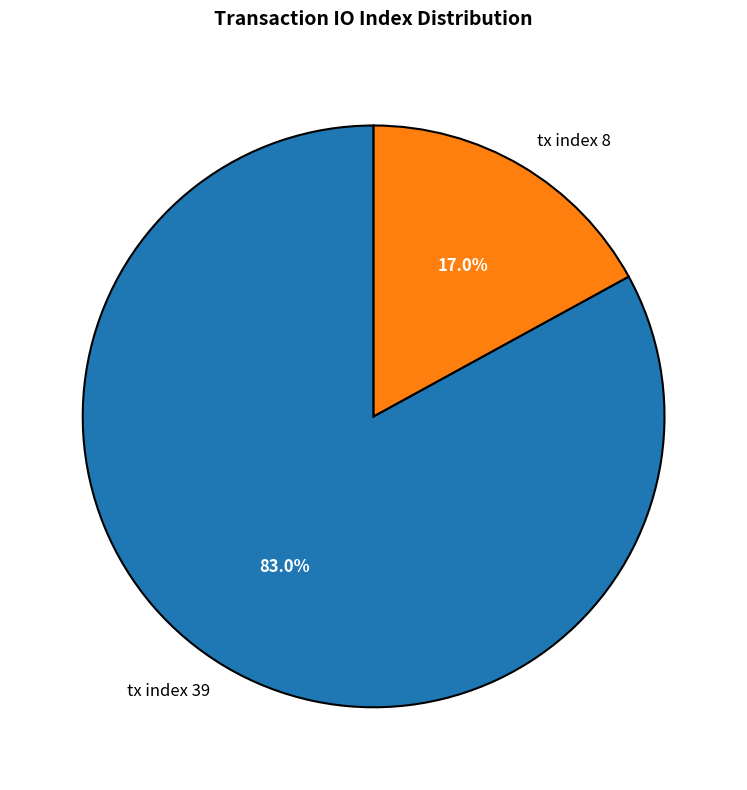

Is it true that tx index 8 is 17% of the pie?

True